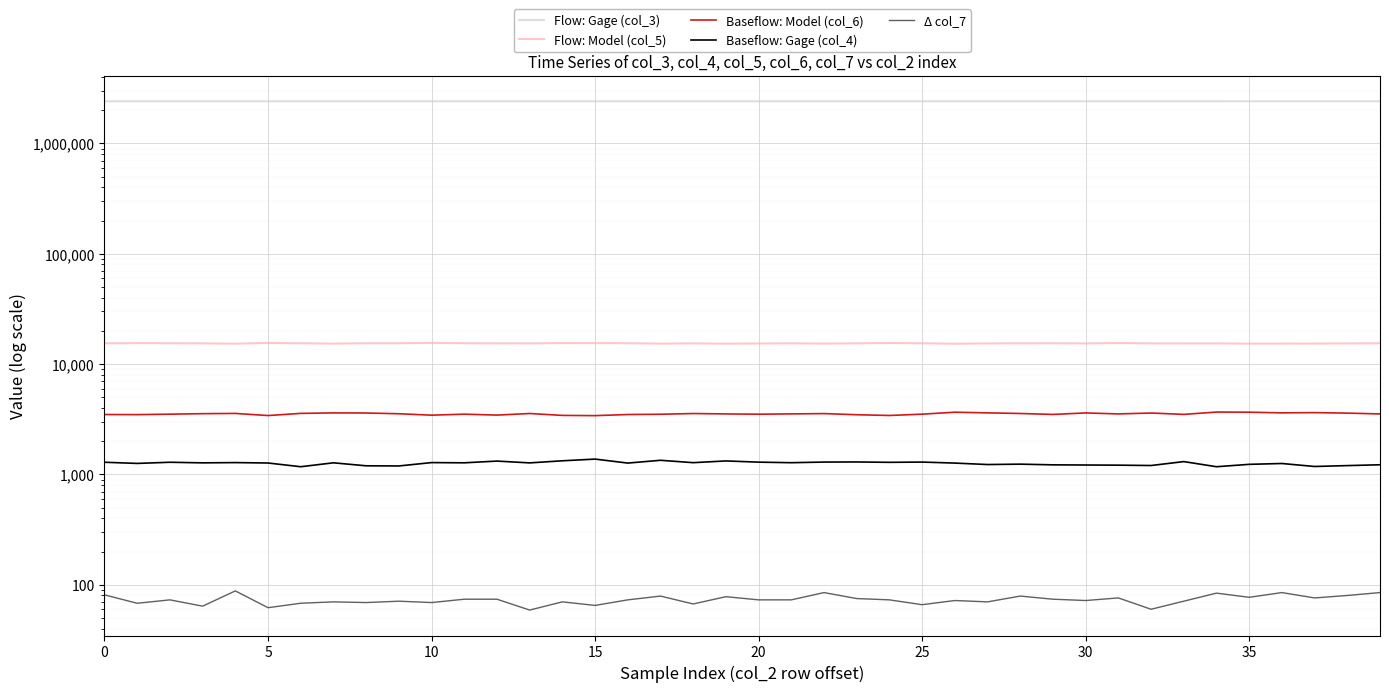

Is this an area chart (filled region under the line)?

No